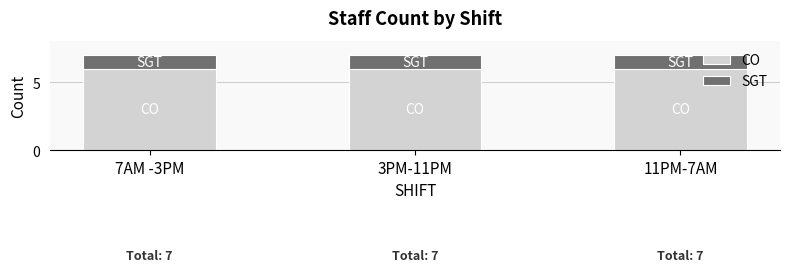

What is the total value across all series at 3PM-11PM?

7